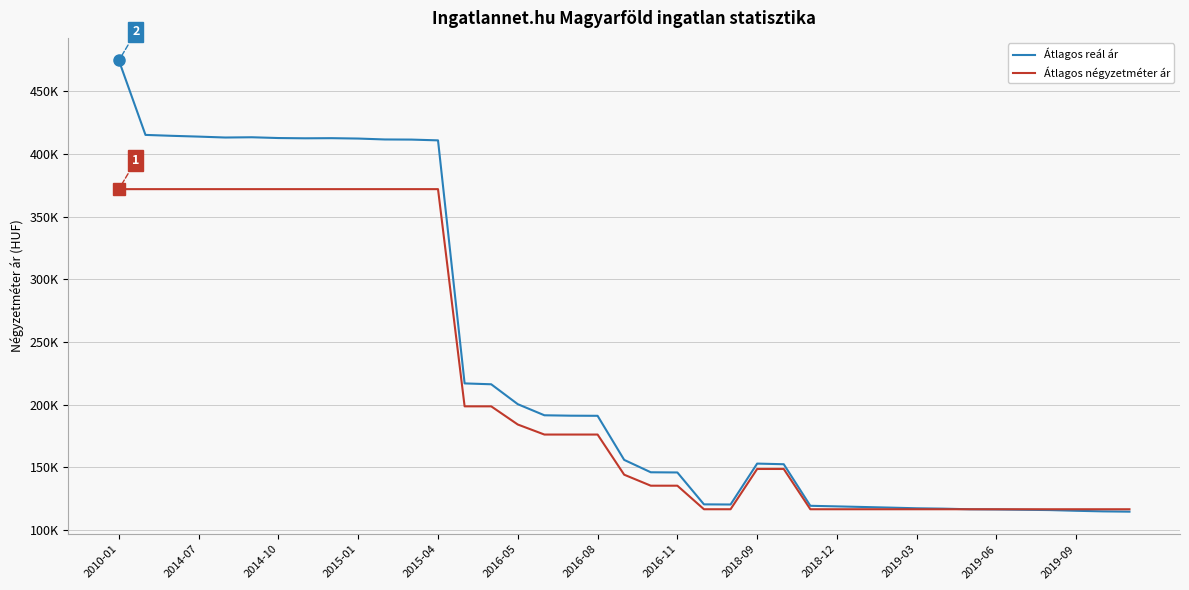

True or false: Átlagos reál ár and Átlagos négyzetméter ár cross at least once.

True